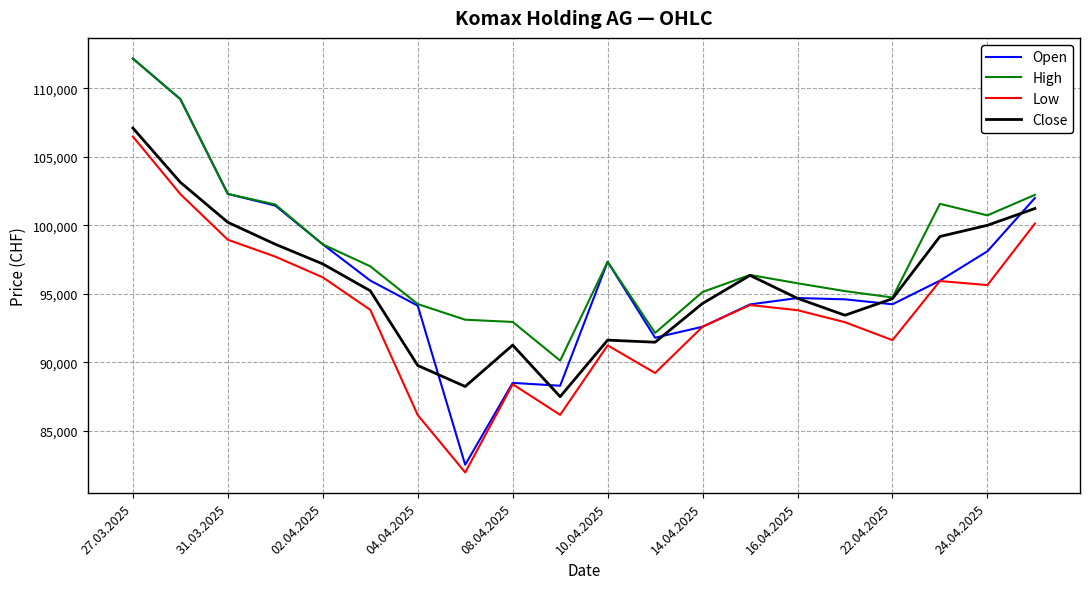

True or false: High and Low cross at least once.

False